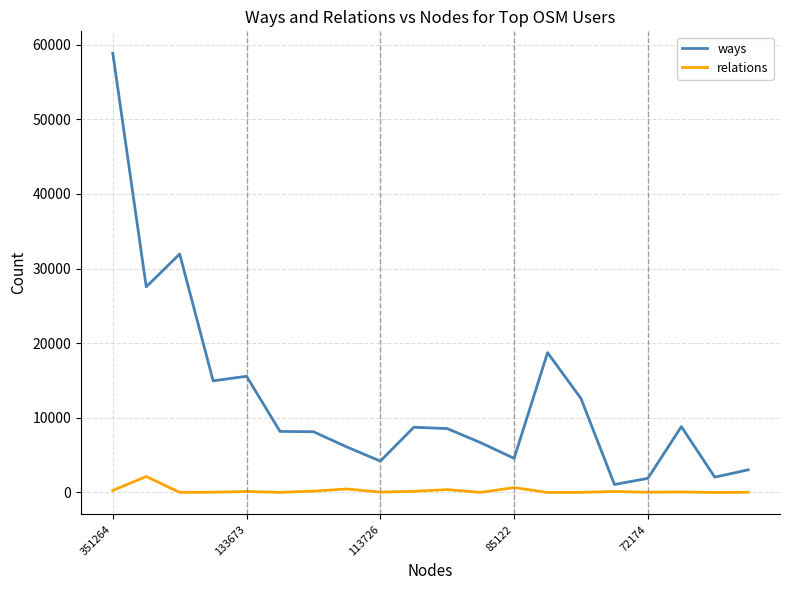

Which series has the largest total across all categories?

ways